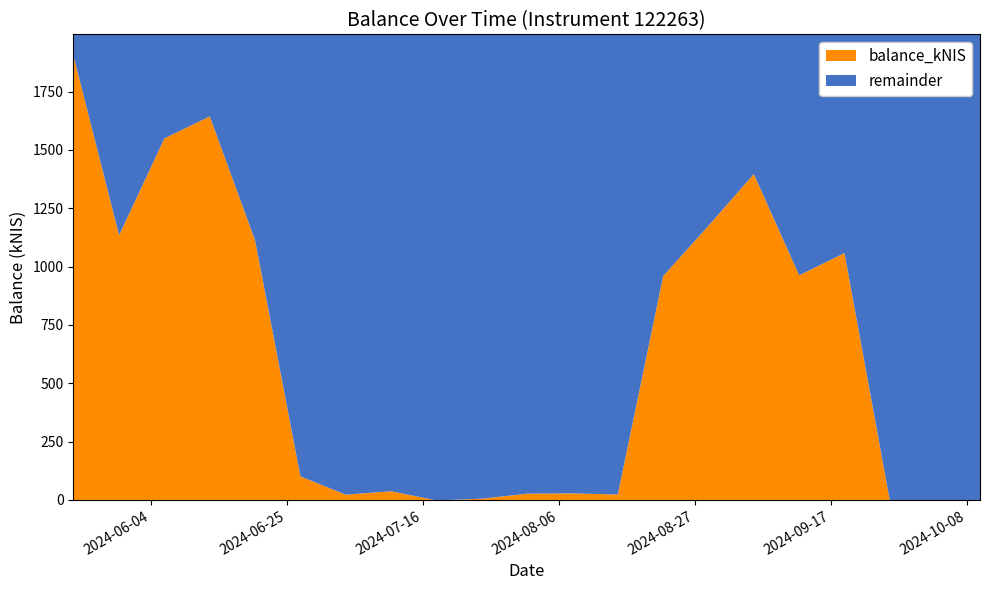

What is the sum of the values at 2024-06-20 and 2024-08-15?

1139.5